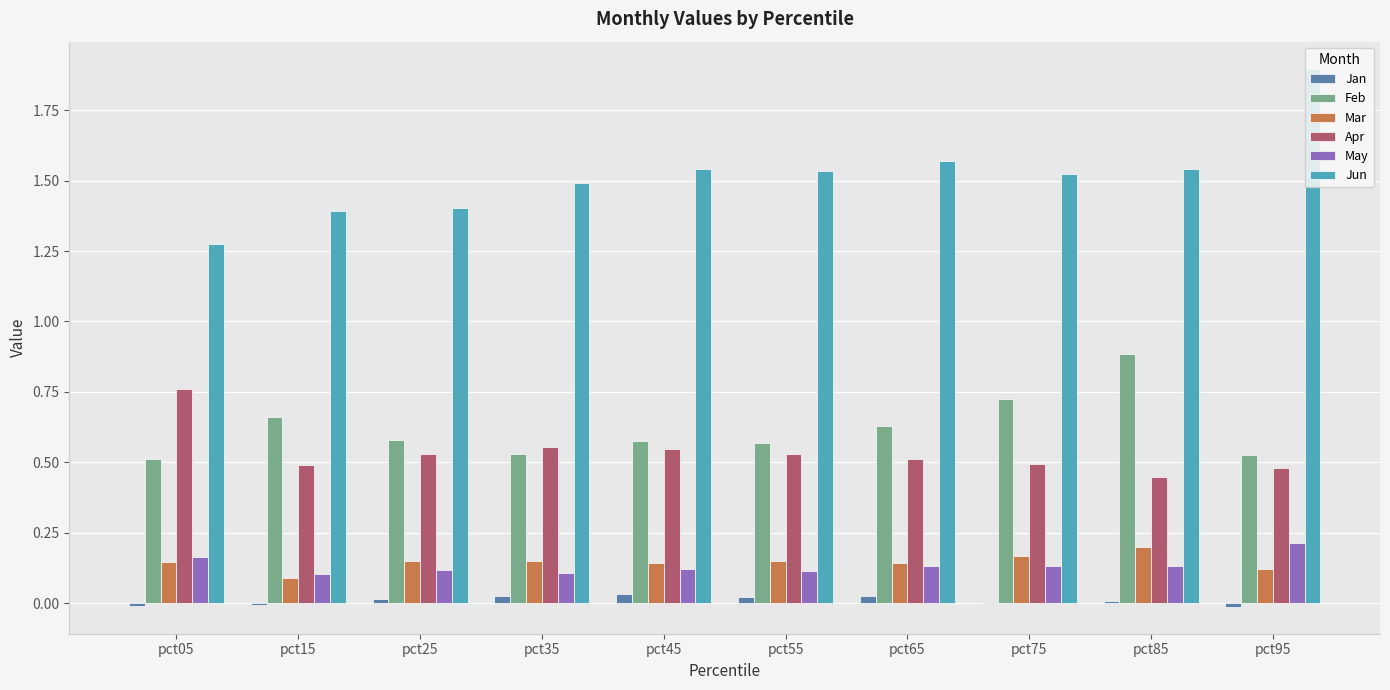

Is the value of Jun at pct65 greater than the value of May at pct75?

Yes